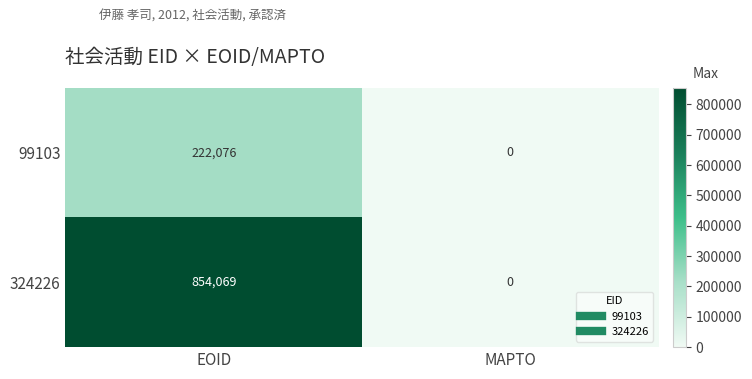

At which label does 99103 reach its peak?

EOID